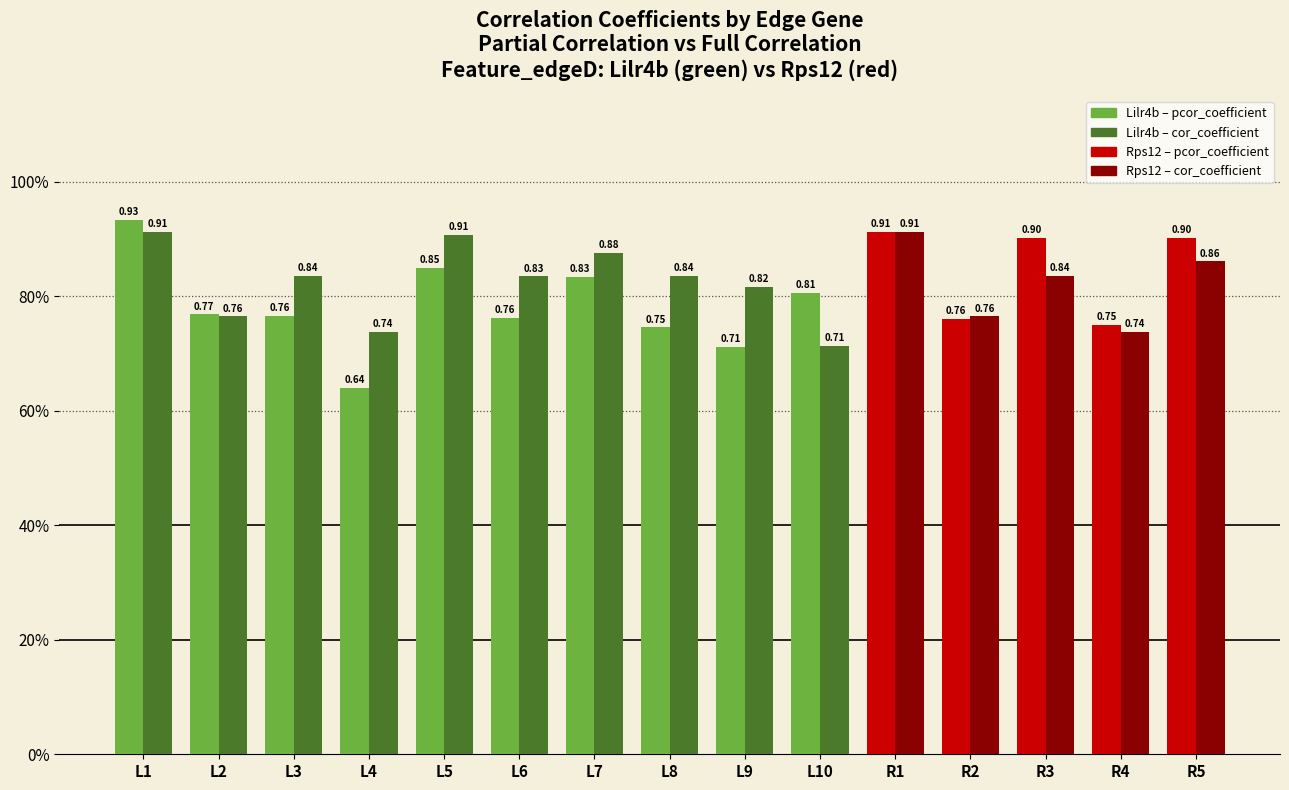

Does the chart contain stacked bars?

No